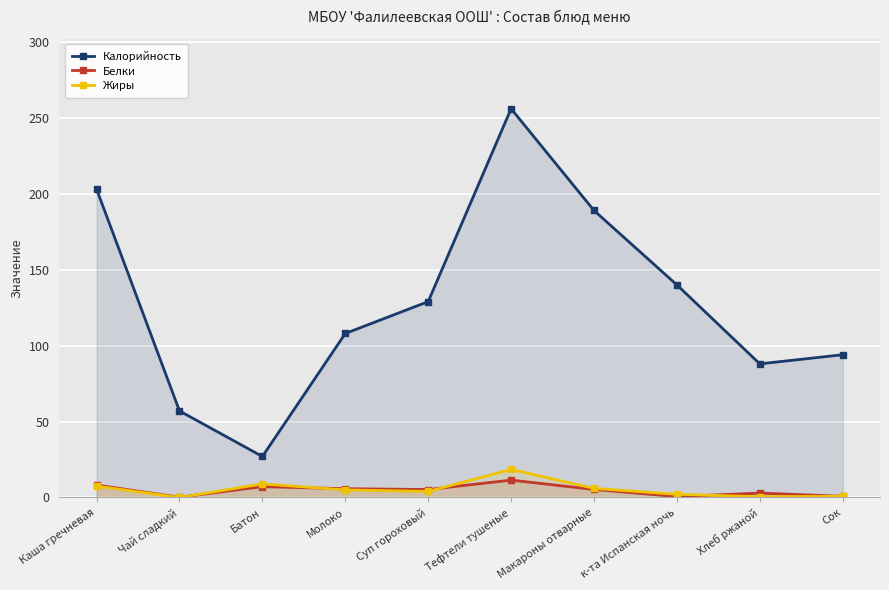

What is the spread (max minus min) of values at Хлеб ржаной?

87.5